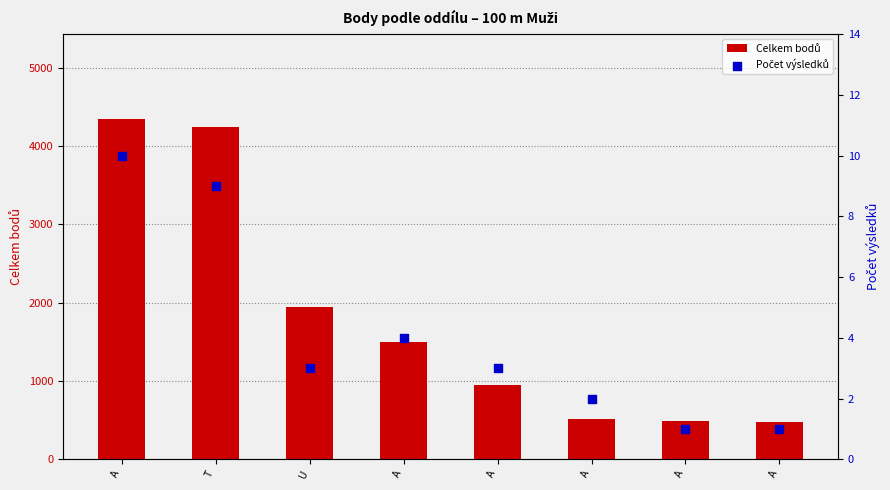

Which series has the largest Y range (max minus min)?

Celkem bodů